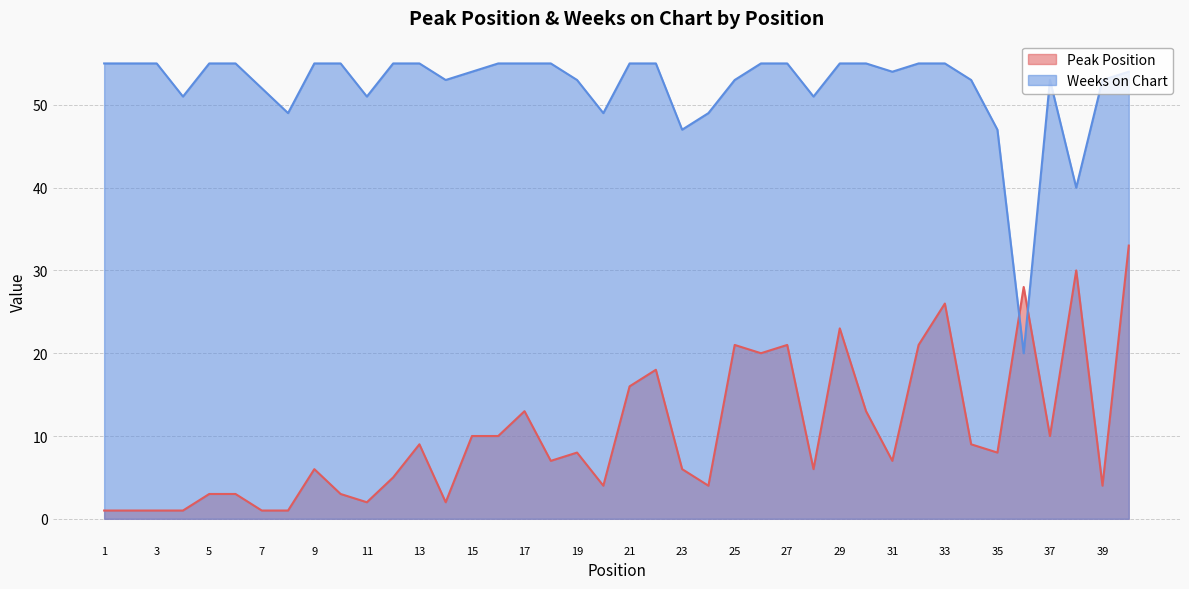

Reading left to right, extract all data points from this chart.

Peak Position: 1=1	2=1	3=1	4=1	5=3	6=3	7=1	8=1	9=6	10=3	11=2	12=5	13=9	14=2	15=10	16=10	17=13	18=7	19=8	20=4	21=16	22=18	23=6	24=4	25=21	26=20	27=21	28=6	29=23	30=13	31=7	32=21	33=26	34=9	35=8	36=28	37=10	38=30	39=4	40=33
Weeks on Chart: 1=55	2=55	3=55	4=51	5=55	6=55	7=52	8=49	9=55	10=55	11=51	12=55	13=55	14=53	15=54	16=55	17=55	18=55	19=53	20=49	21=55	22=55	23=47	24=49	25=53	26=55	27=55	28=51	29=55	30=55	31=54	32=55	33=55	34=53	35=47	36=20	37=53	38=40	39=53	40=54